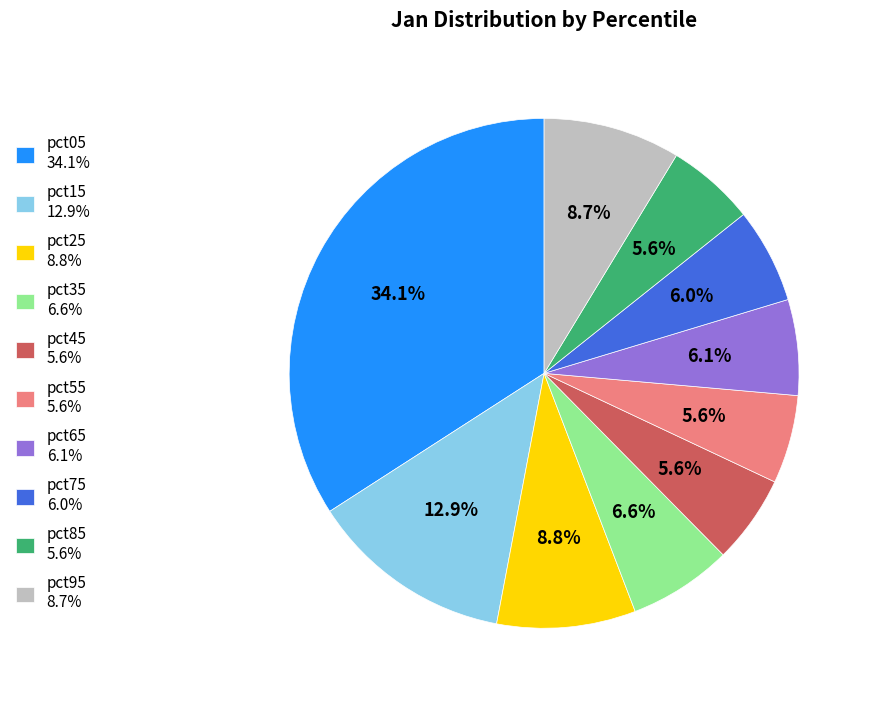

Between pct25 8.8% and pct55 5.6%, which is larger?

pct25 8.8%